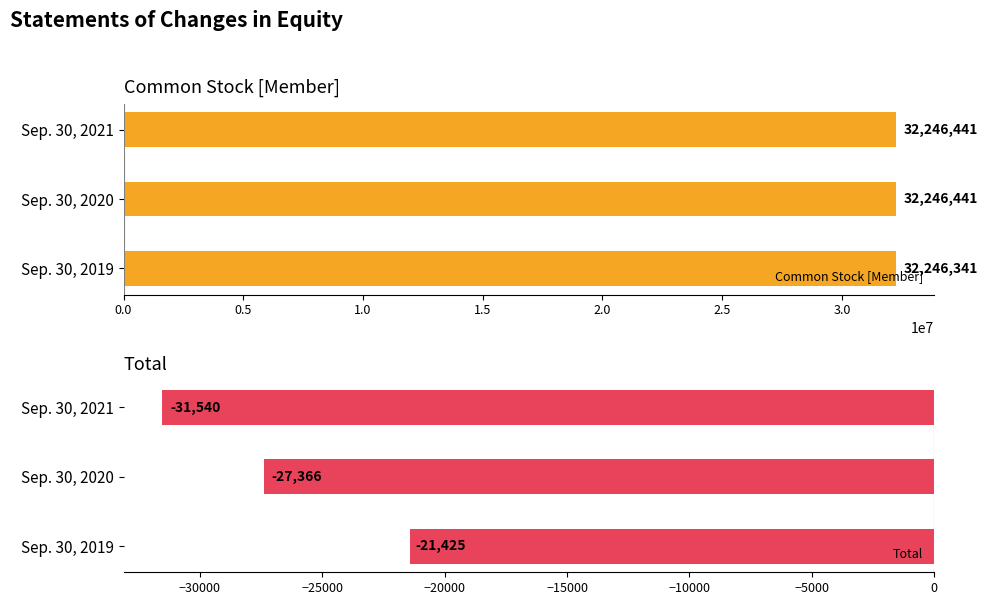

Count the Total values in the range -31540 to -21425.

3